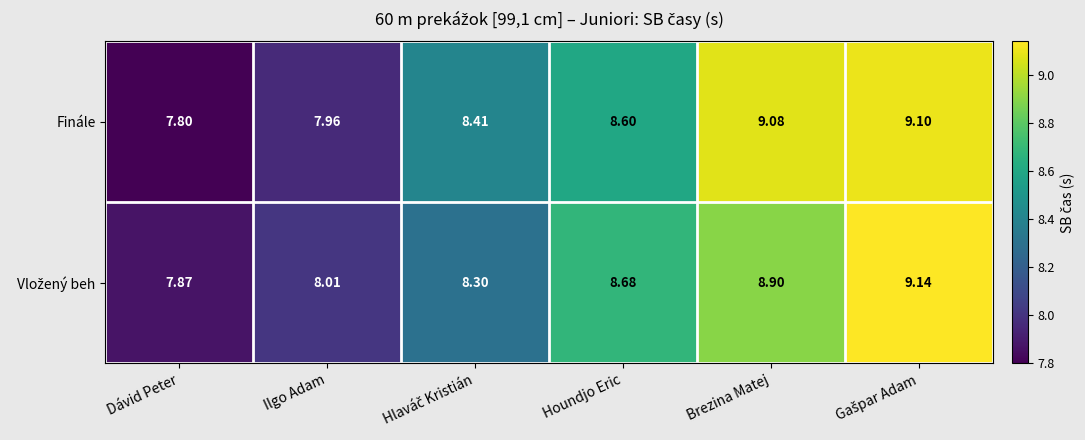

Which series has the largest total across all categories?

Finále